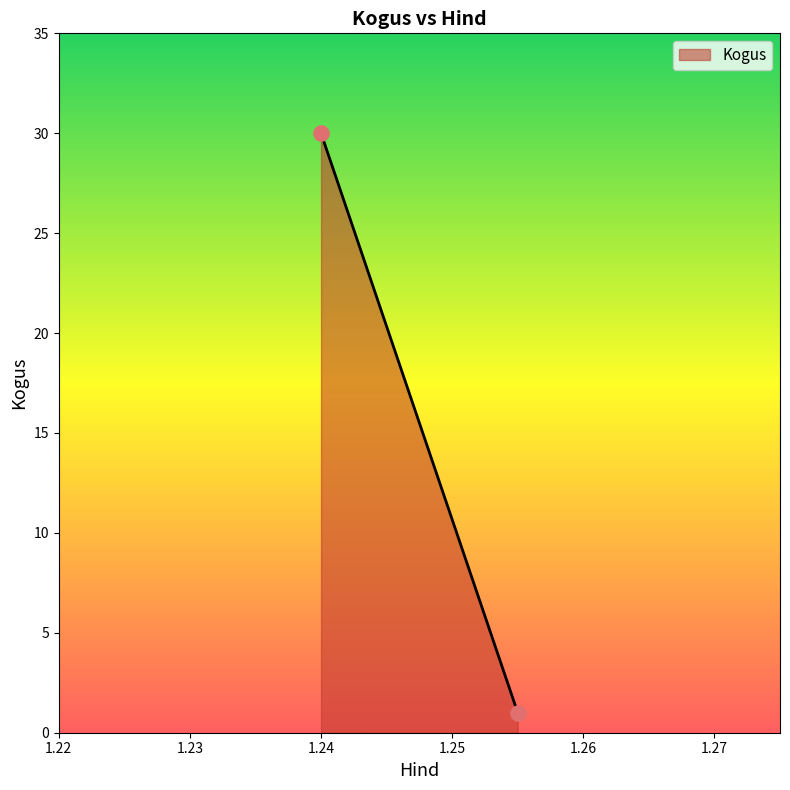

What is the average Y value?

16